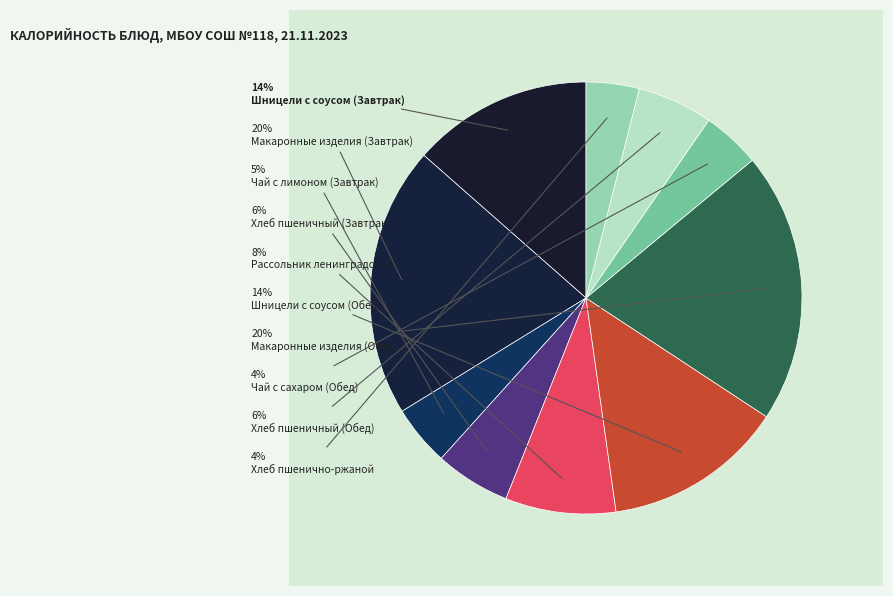

Rank the categories by value from lowest to highest.

Хлеб пшенично-ржаной, Чай с сахаром (Обед), Чай с лимоном (Завтрак), Хлеб пшеничный (Завтрак), Хлеб пшеничный (Обед), Рассольник ленинградский, Шницели с соусом (Завтрак), Шницели с соусом (Обед), Макаронные изделия (Завтрак), Макаронные изделия (Обед)